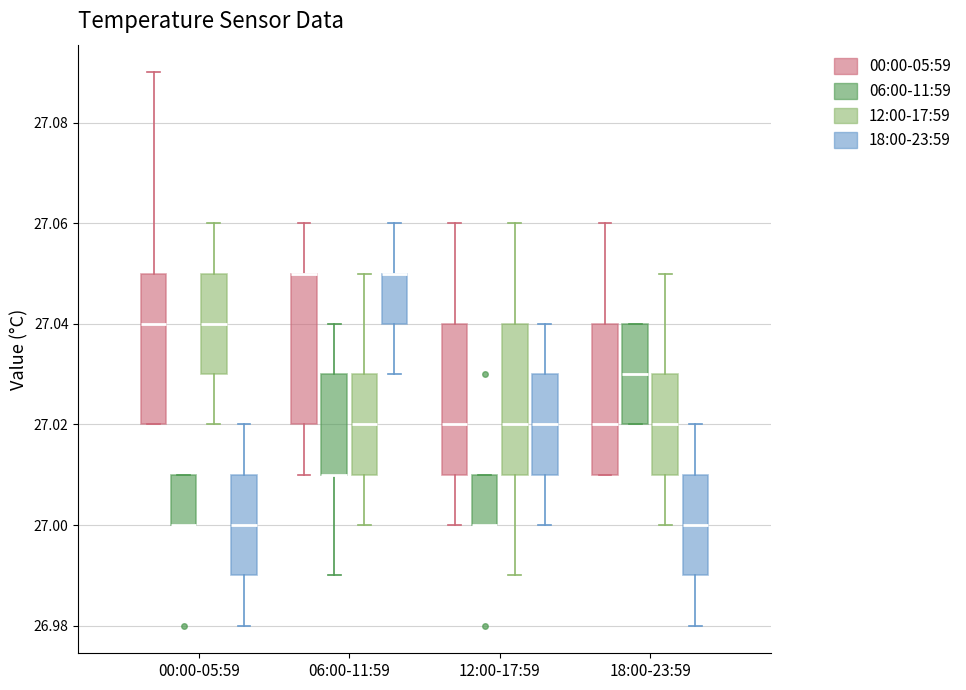

Reading left to right, transcribe this box plot: for each box, give where its median line is, the range the box spans, and where its two whiskers end, as read against the y-axis. The values are not printed on the chart, so give them approximately, as read against the axis.

00:00-05:59 (00:00-05:59): median 27.04, box 27.02 to 27.05, whiskers 27.02 to 27.09
00:00-05:59 (06:00-11:59): median 27.00 (drawn on the box's lower edge), box 27.00 to 27.01, whiskers 27.00 to 27.01
00:00-05:59 (12:00-17:59): median 27.04, box 27.03 to 27.05, whiskers 27.02 to 27.06
00:00-05:59 (18:00-23:59): median 27.00, box 26.99 to 27.01, whiskers 26.98 to 27.02
06:00-11:59 (00:00-05:59): median 27.05 (drawn on the box's upper edge), box 27.02 to 27.05, whiskers 27.01 to 27.06
06:00-11:59 (06:00-11:59): median 27.01 (drawn on the box's lower edge), box 27.01 to 27.03, whiskers 26.99 to 27.04
06:00-11:59 (12:00-17:59): median 27.02, box 27.01 to 27.03, whiskers 27.00 to 27.05
06:00-11:59 (18:00-23:59): median 27.05 (drawn on the box's upper edge), box 27.04 to 27.05, whiskers 27.03 to 27.06
12:00-17:59 (00:00-05:59): median 27.02, box 27.01 to 27.04, whiskers 27.00 to 27.06
12:00-17:59 (06:00-11:59): median 27.00 (drawn on the box's lower edge), box 27.00 to 27.01, whiskers 27.00 to 27.01
12:00-17:59 (12:00-17:59): median 27.02, box 27.01 to 27.04, whiskers 26.99 to 27.06
12:00-17:59 (18:00-23:59): median 27.02, box 27.01 to 27.03, whiskers 27.00 to 27.04
18:00-23:59 (00:00-05:59): median 27.02, box 27.01 to 27.04, whiskers 27.01 to 27.06
18:00-23:59 (06:00-11:59): median 27.03, box 27.02 to 27.04, whiskers 27.02 to 27.04
18:00-23:59 (12:00-17:59): median 27.02, box 27.01 to 27.03, whiskers 27.00 to 27.05
18:00-23:59 (18:00-23:59): median 27.00, box 26.99 to 27.01, whiskers 26.98 to 27.02